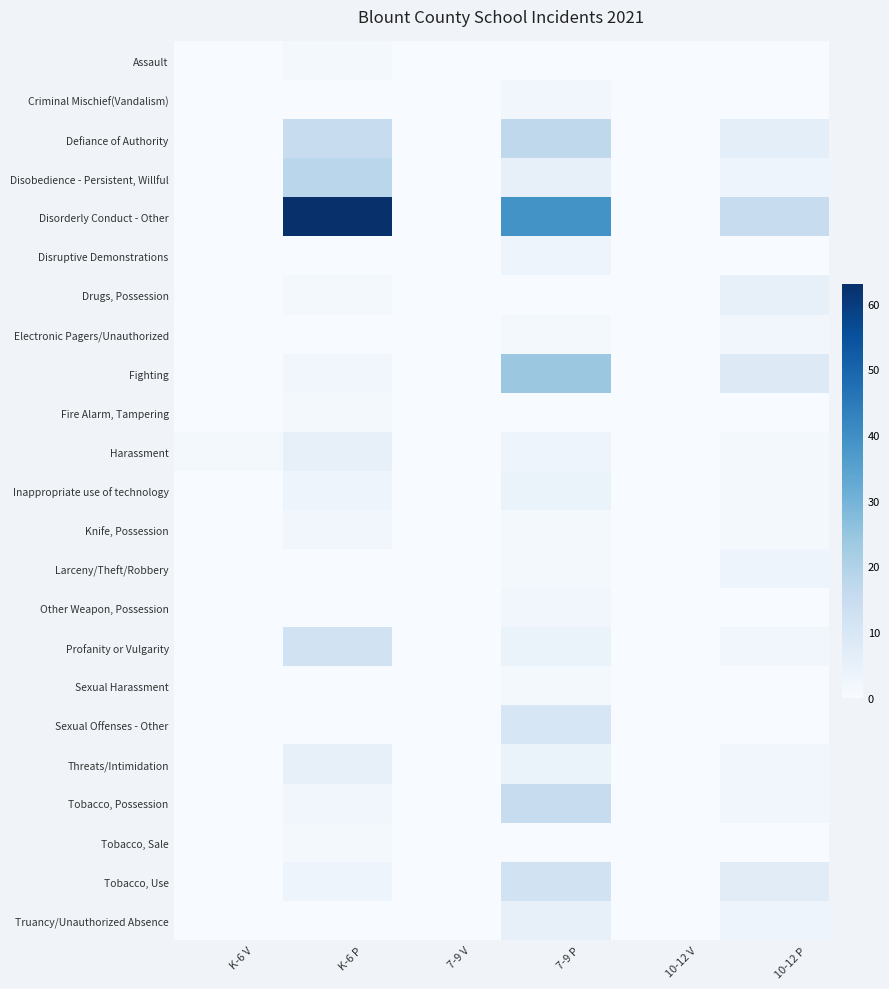

What is the greatest value displayed?

63